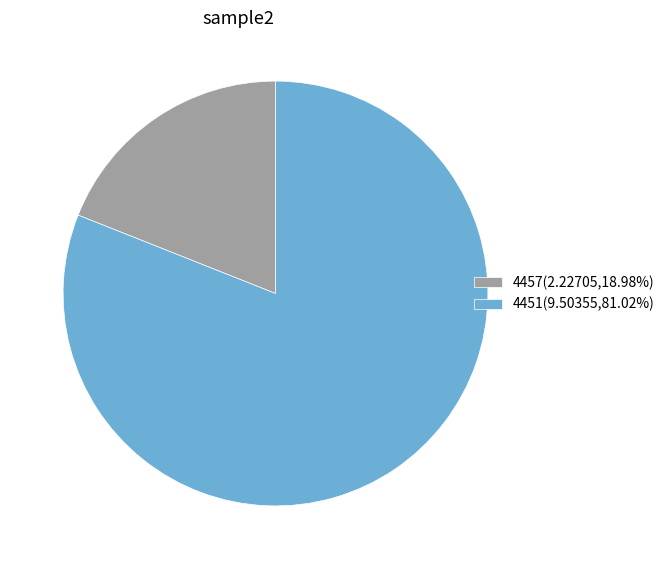

Which slice is the largest?

4451